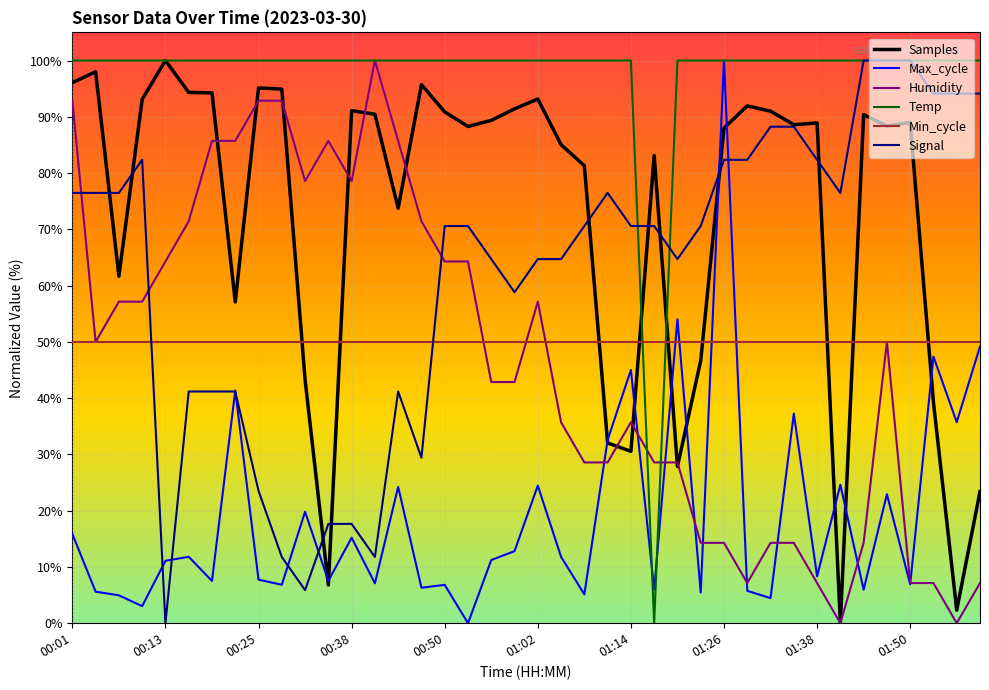

After their last crossing, which series has the higher values: Signal or Min_cycle?

Signal